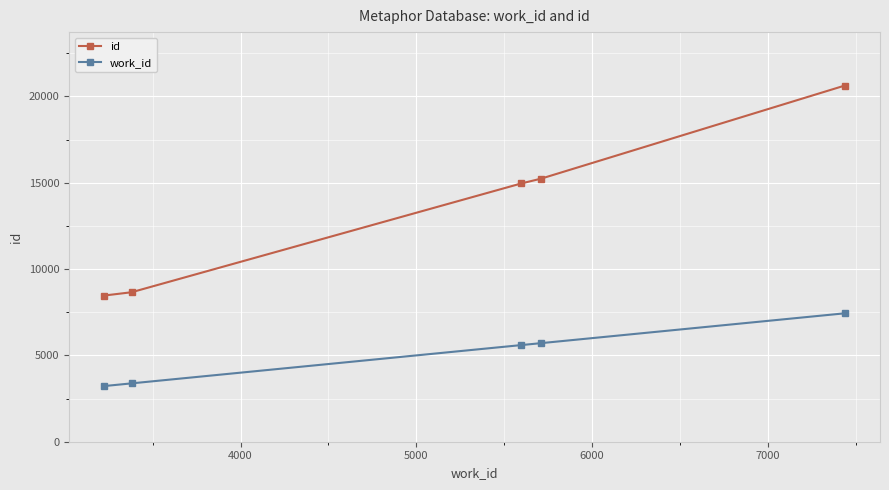

Which series has the widest spread of values?

id